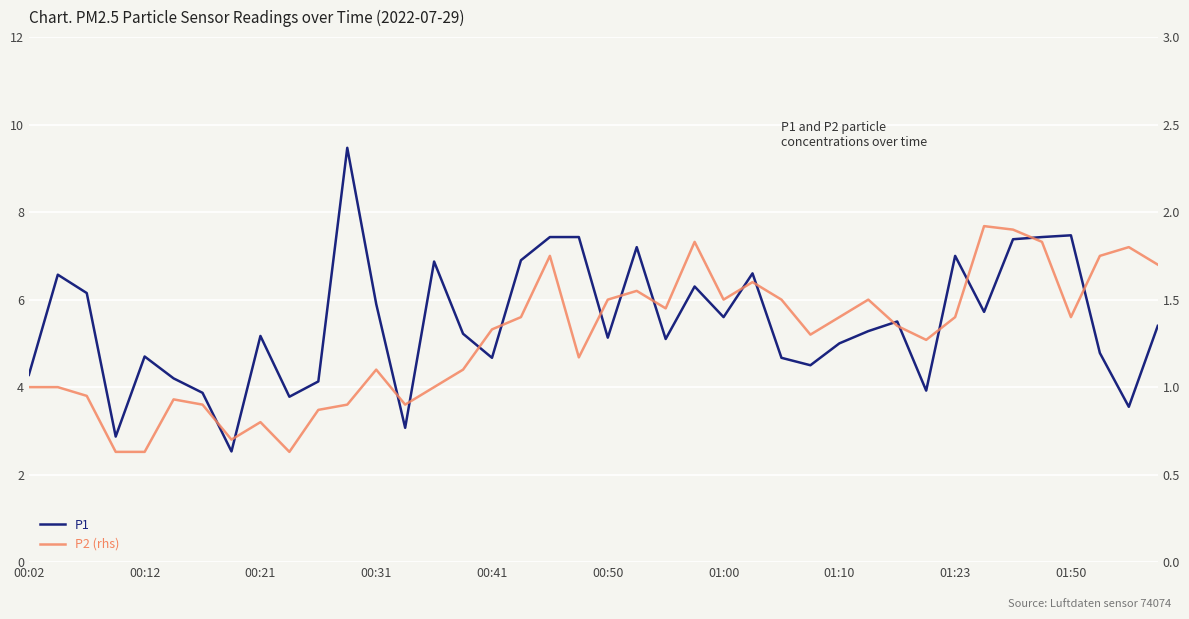

Which series has the largest range (max minus min)?

P1